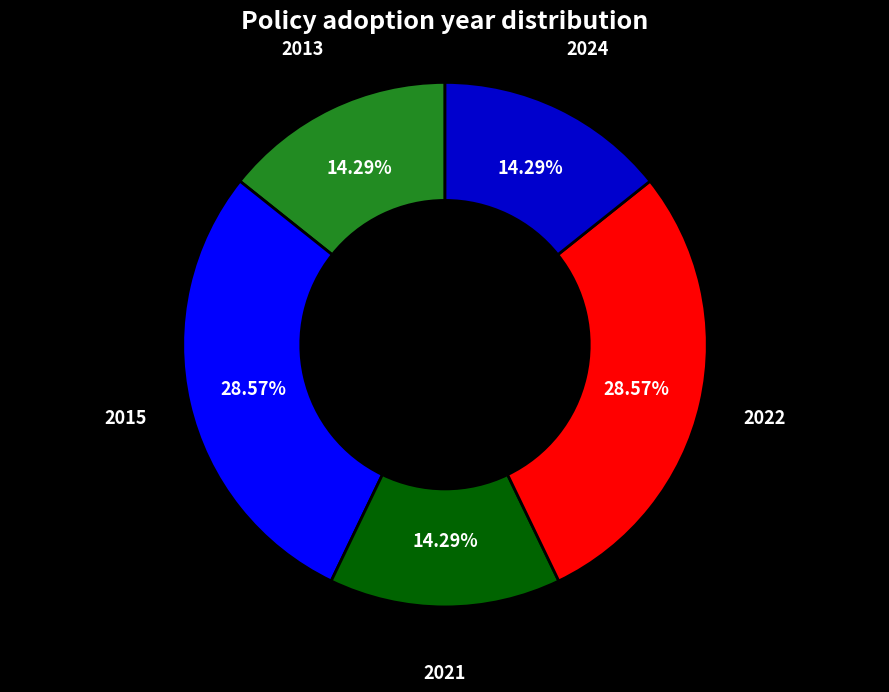

What portion of the pie excludes 2022?

71.4%